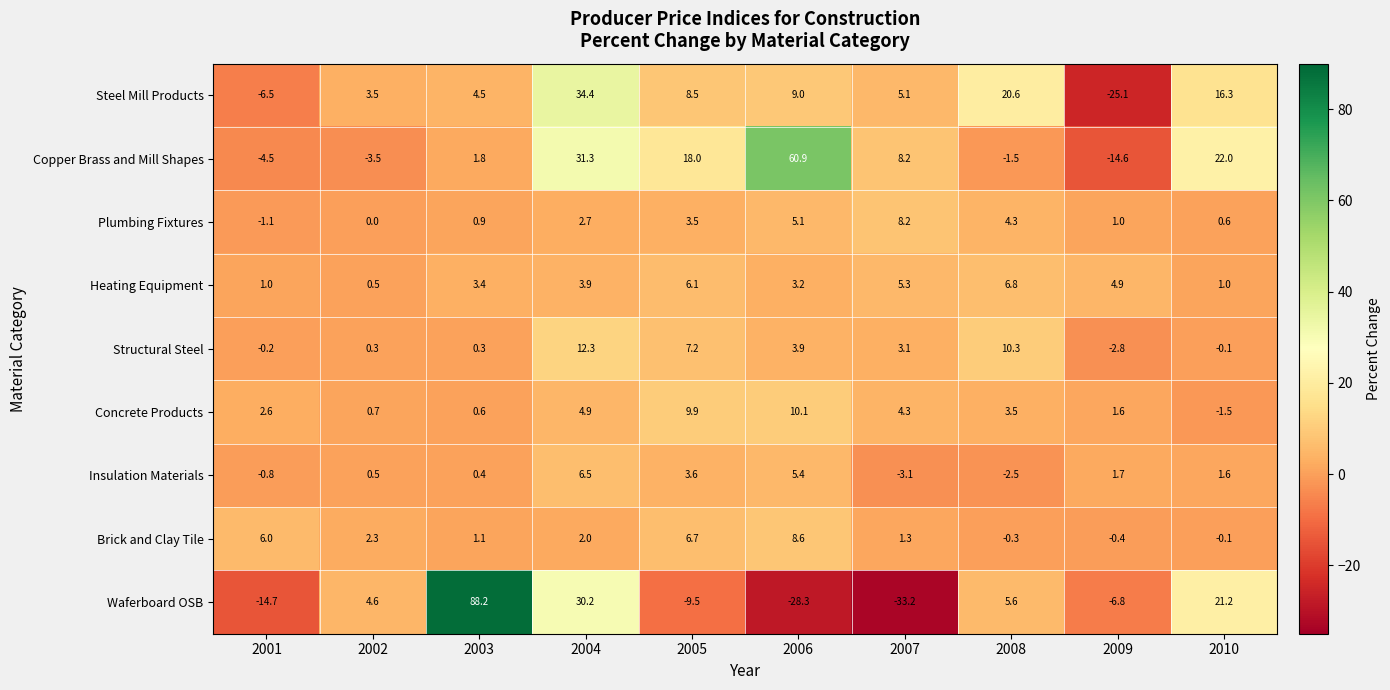

What is the sum of the Brick and Clay Tile values at 2002 and 2006?

10.9